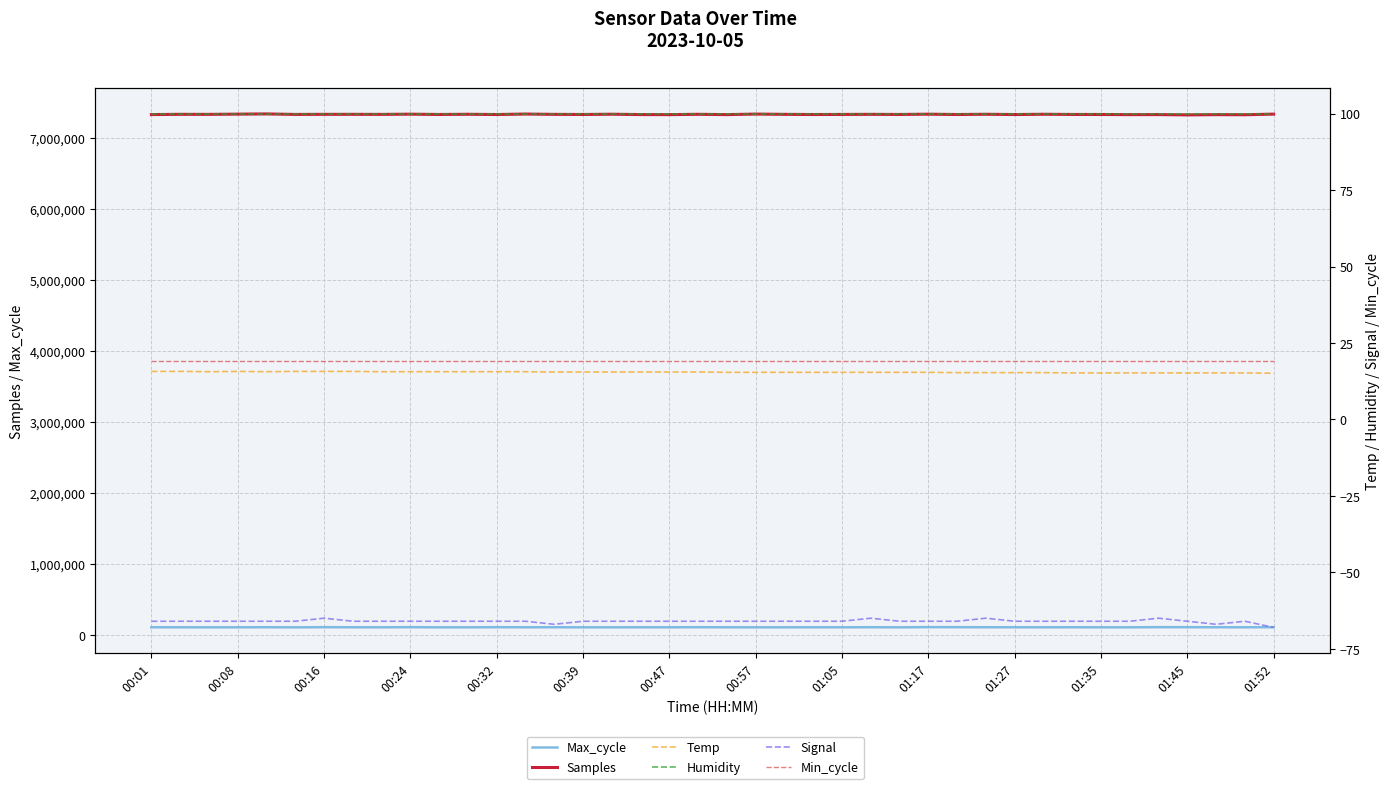

What is the minimum value shown in the chart?

-68.0